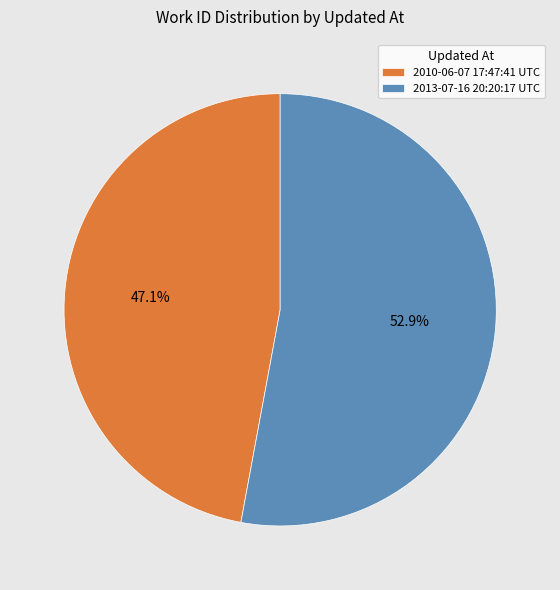

Is it true that 2010-06-07 17:47:41 UTC is 56% of the pie?

False